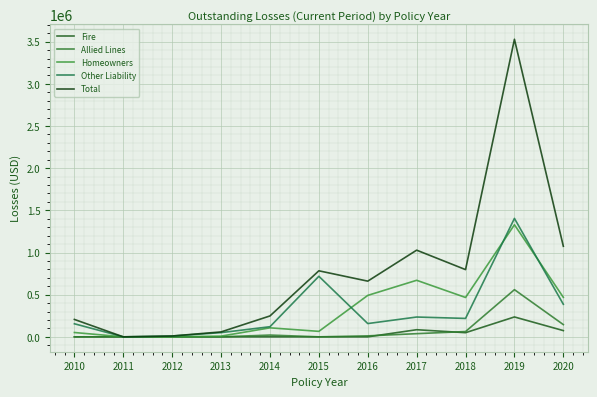

Does the chart have visible grid lines?

Yes